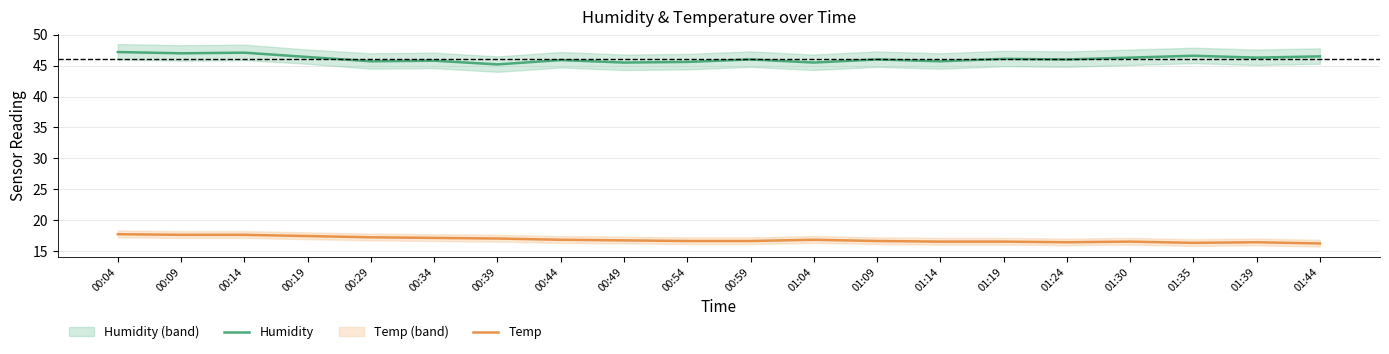

Which series has the widest spread of values?

Humidity